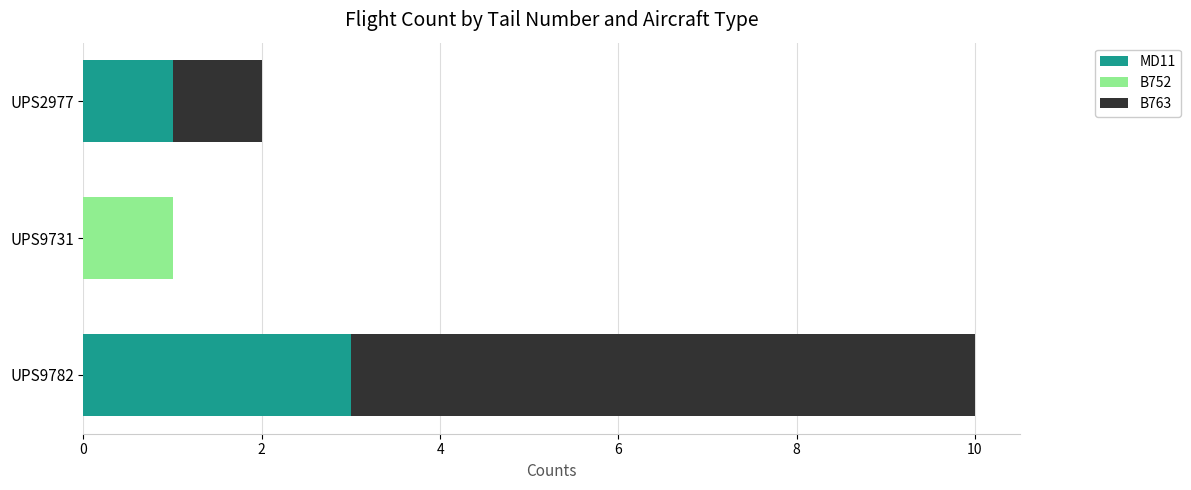

What is the approximate value of MD11 at UPS9782?

3